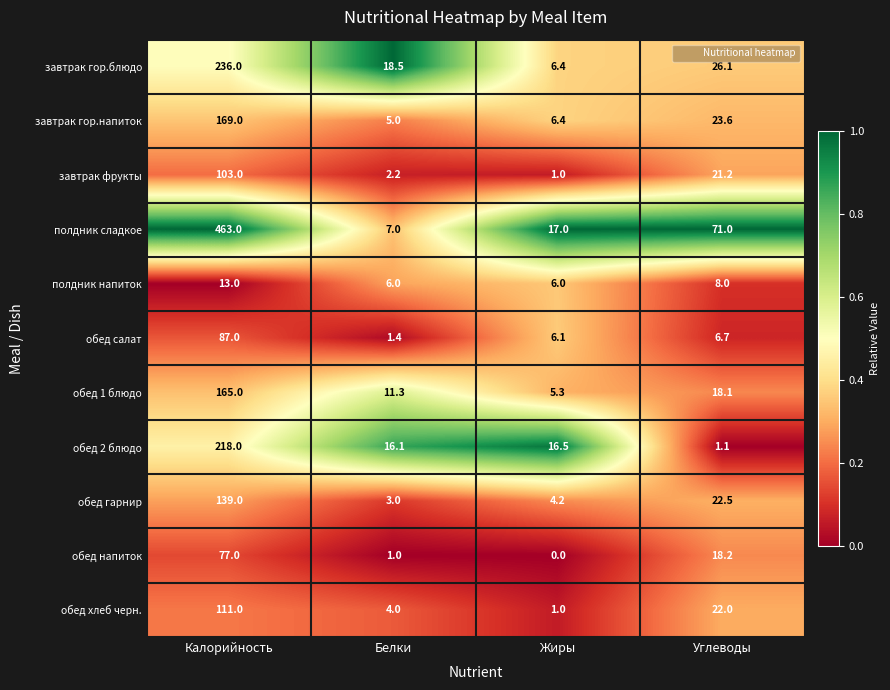

What is the sum of all завтрак фрукты values?

127.4